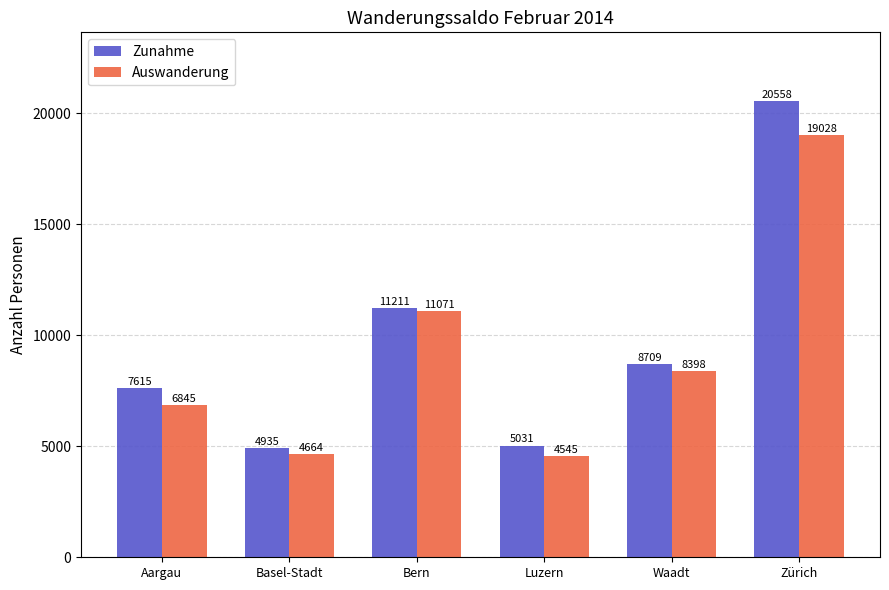

What is the sum of the Zunahme values at Basel-Stadt and Bern?

16146